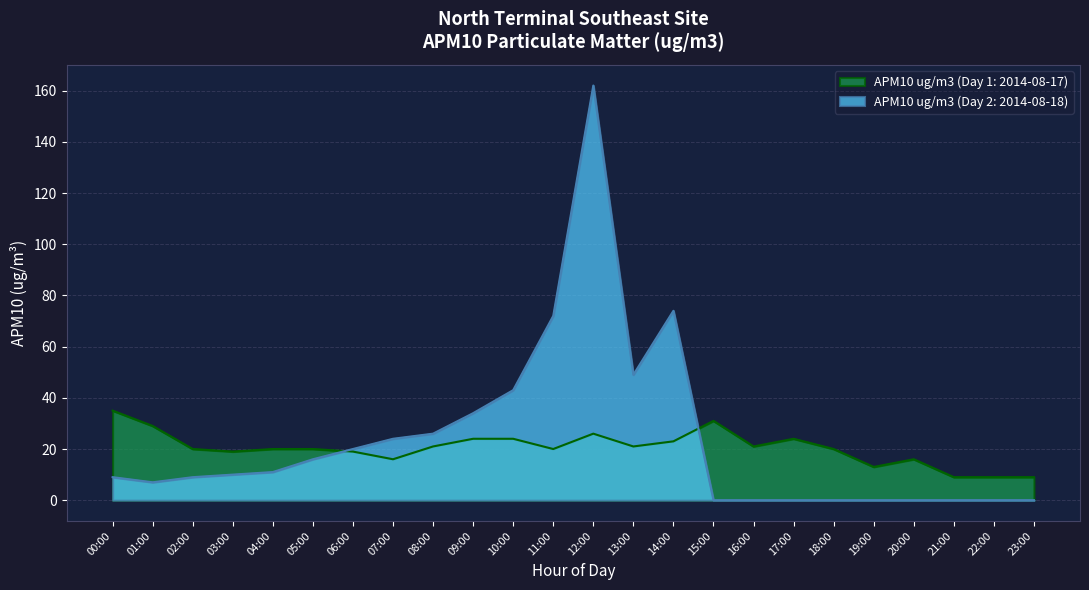

Which series changed the most between 06:00 and 14:00?

APM10 ug/m3 (Day 2: 2014-08-18)